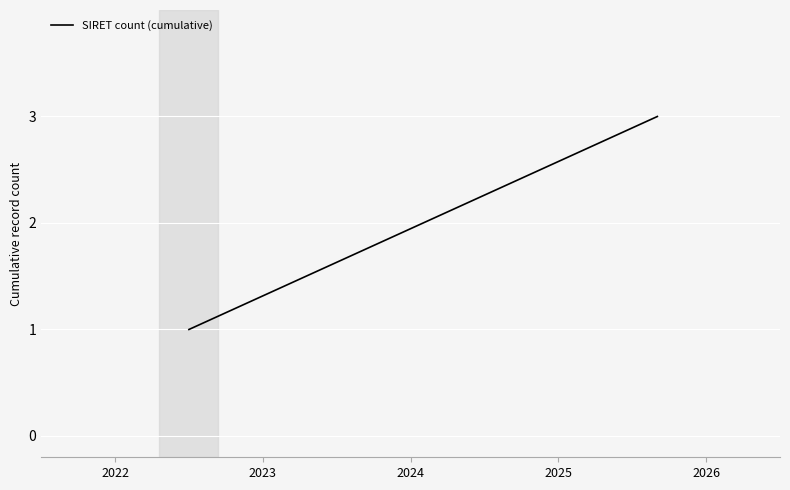

Read the value at 2022.

1